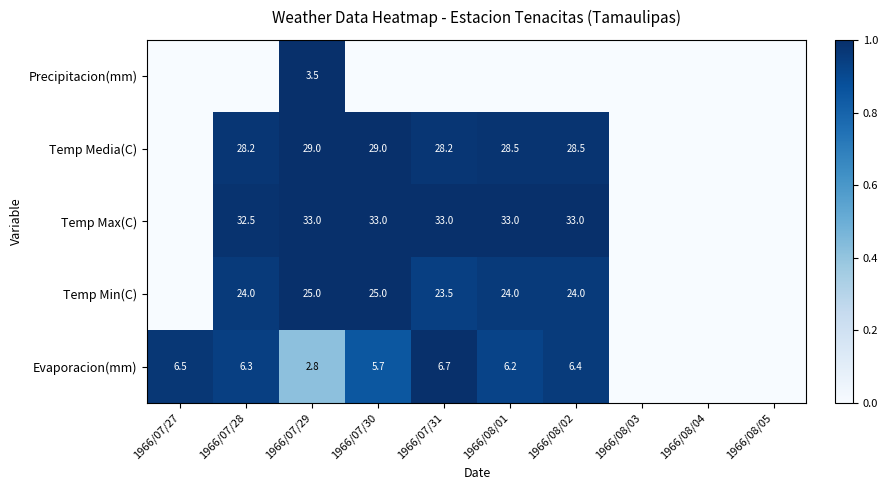

What is the sum of the Evaporacion(mm) values at 1966/07/29 and 1966/08/01?

9.0